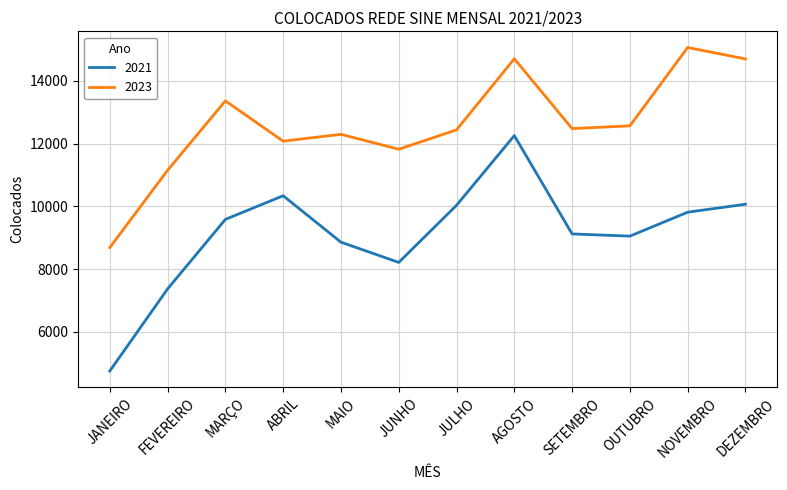

What is the difference between the 2021 values at ABRIL and JUNHO?

2124